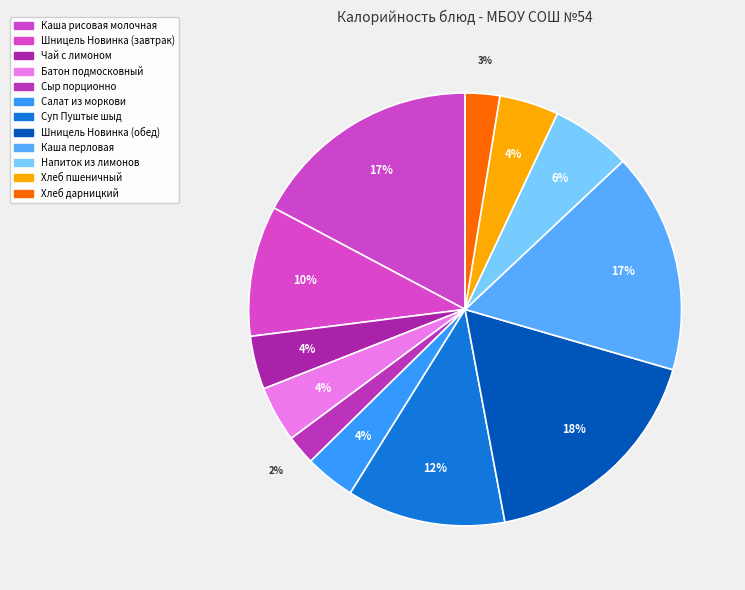

Is it true that Каша рисовая молочная is 17% of the pie?

True